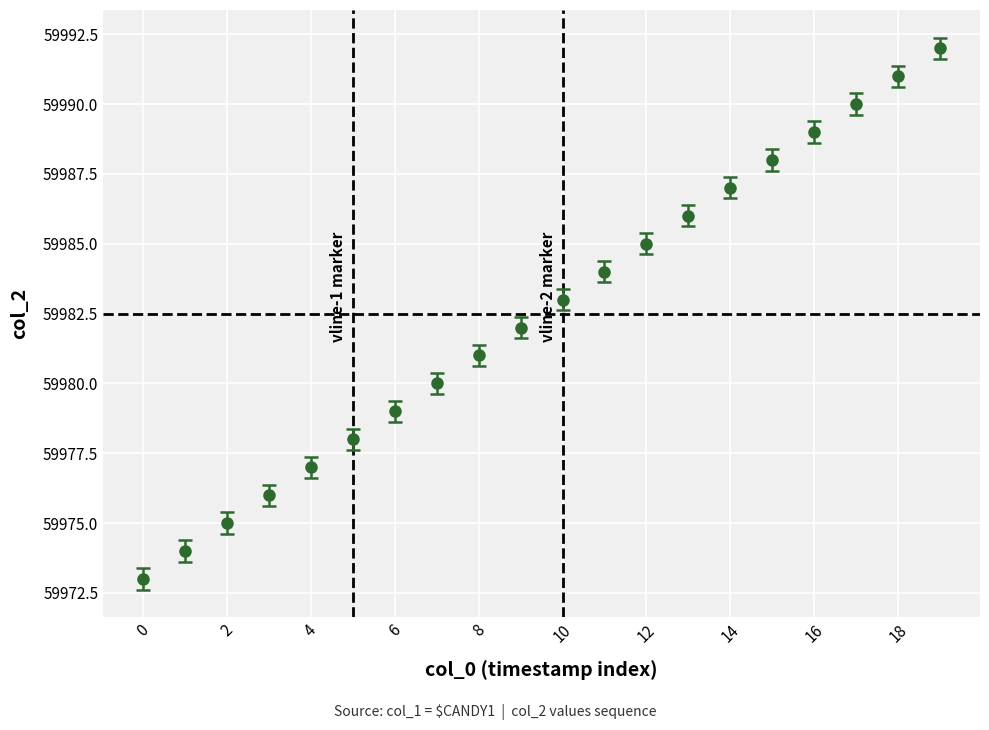

True or false: there are more than 0 points higher than both neighbors.

False